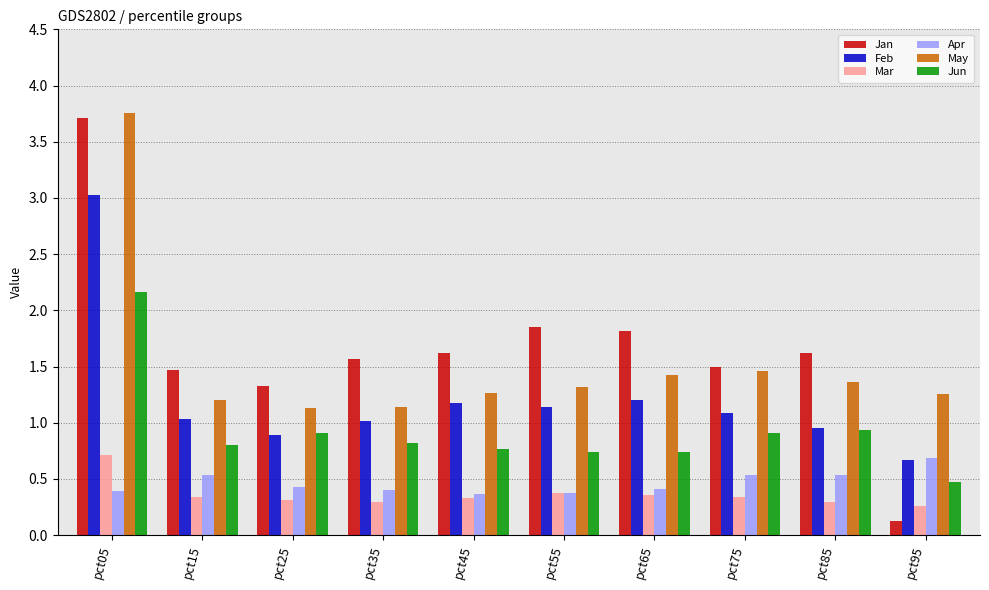

What is the difference between the highest and lowest values at pct55?

1.5